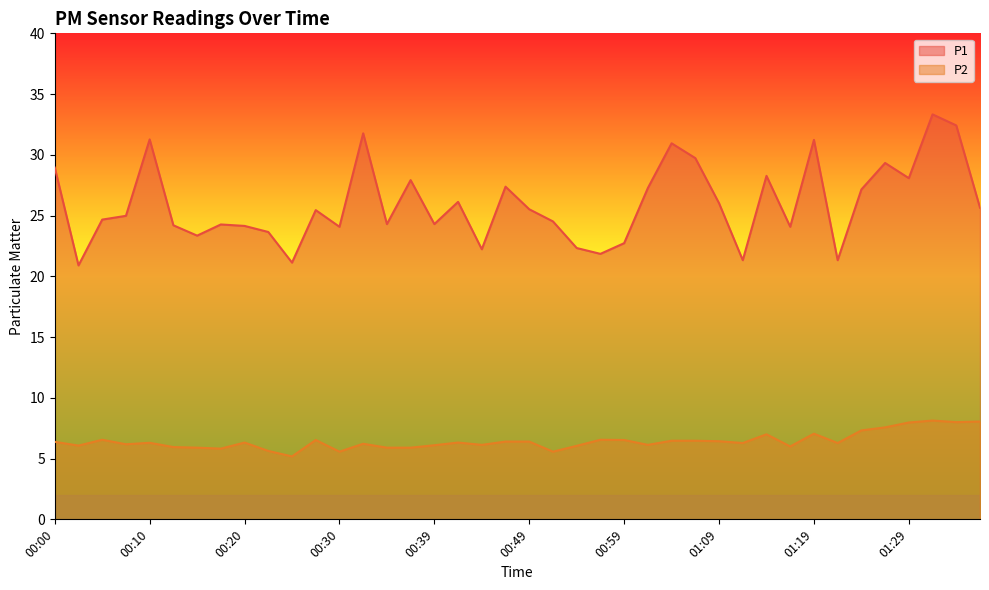

Between 00:10 and 00:47, which is larger?

00:10